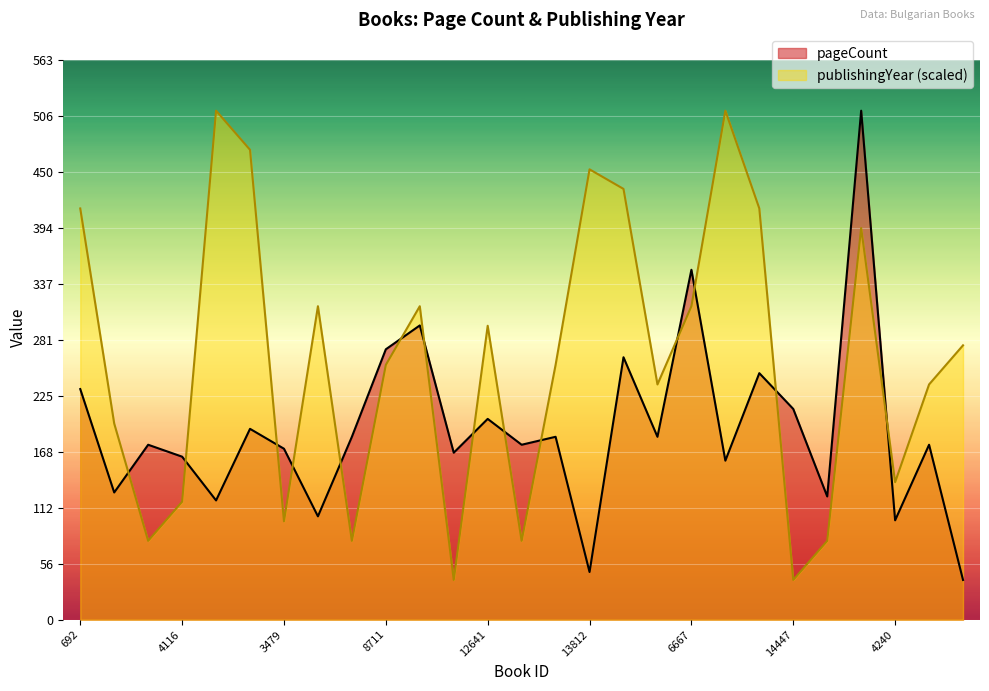

Where is the first local minimum for pageCount?

2706